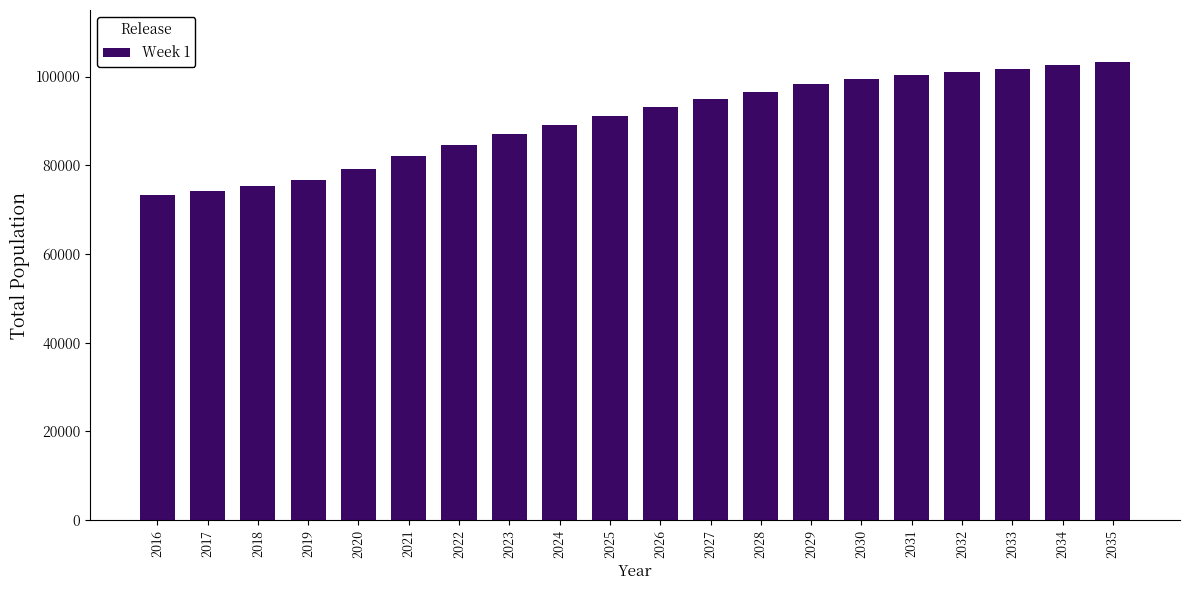

Reading left to right, what are all the values shown in this chart?

2016=73200	2017=74200	2018=75400	2019=76700	2020=79100	2021=82000	2022=84500	2023=87000	2024=89000	2025=91100	2026=93100	2027=94900	2028=96600	2029=98300	2030=99500	2031=100400	2032=101100	2033=101800	2034=102600	2035=103200